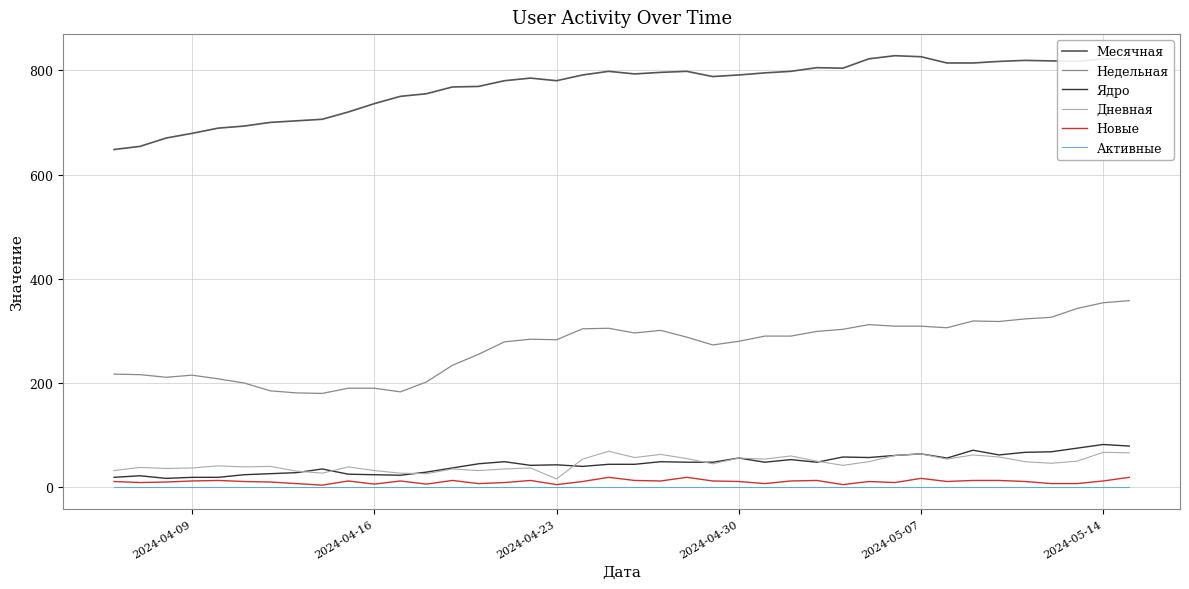

True or false: Недельная and Активные cross at least once.

False